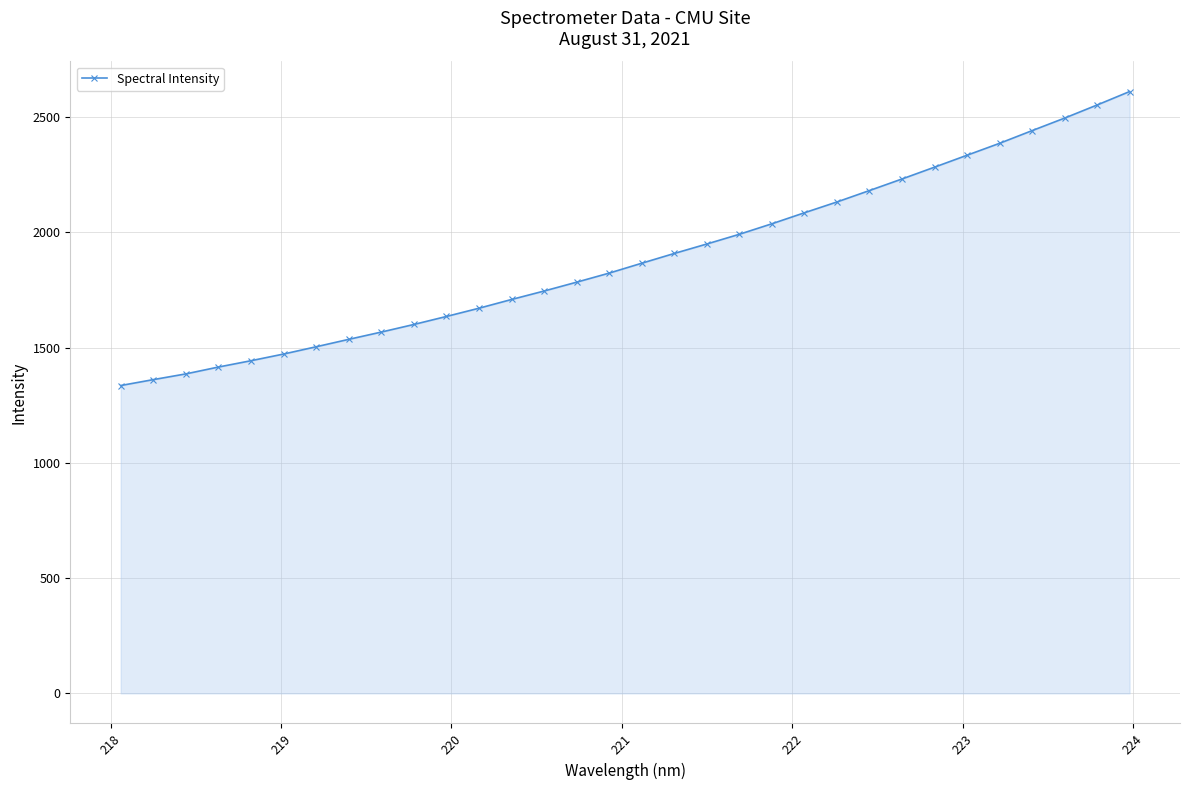

What is the average value?

1889.8